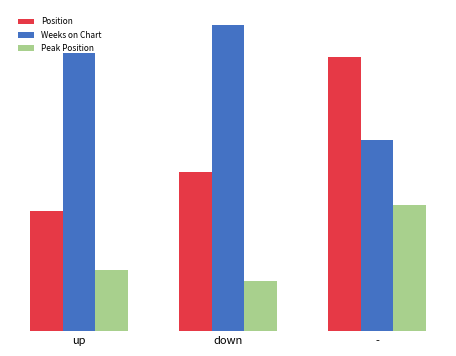

Are the bars grouped side by side (vs. stacked)?

Yes